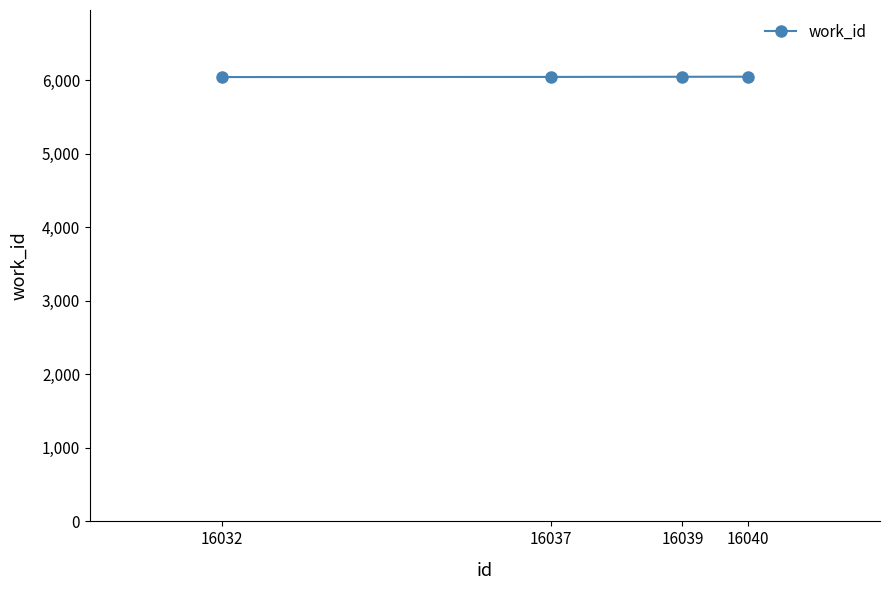

What is the sum of all values?

24195